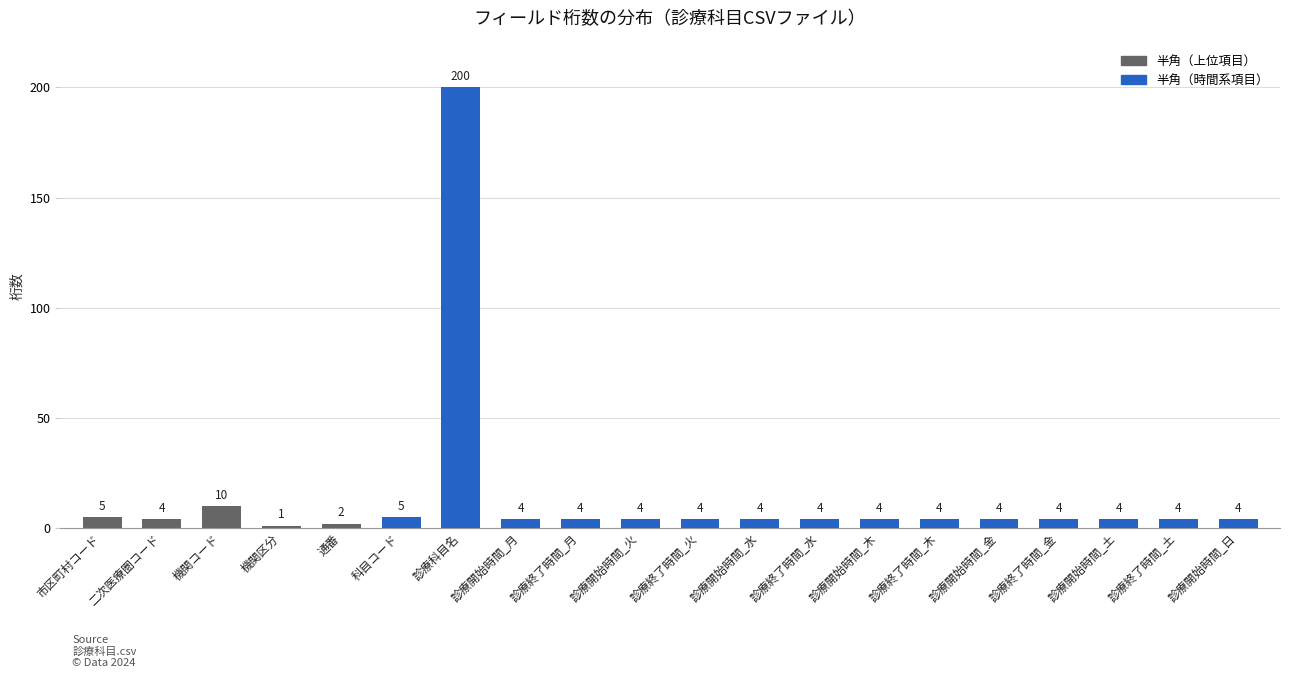

What is the difference between the maximum and minimum values?

199